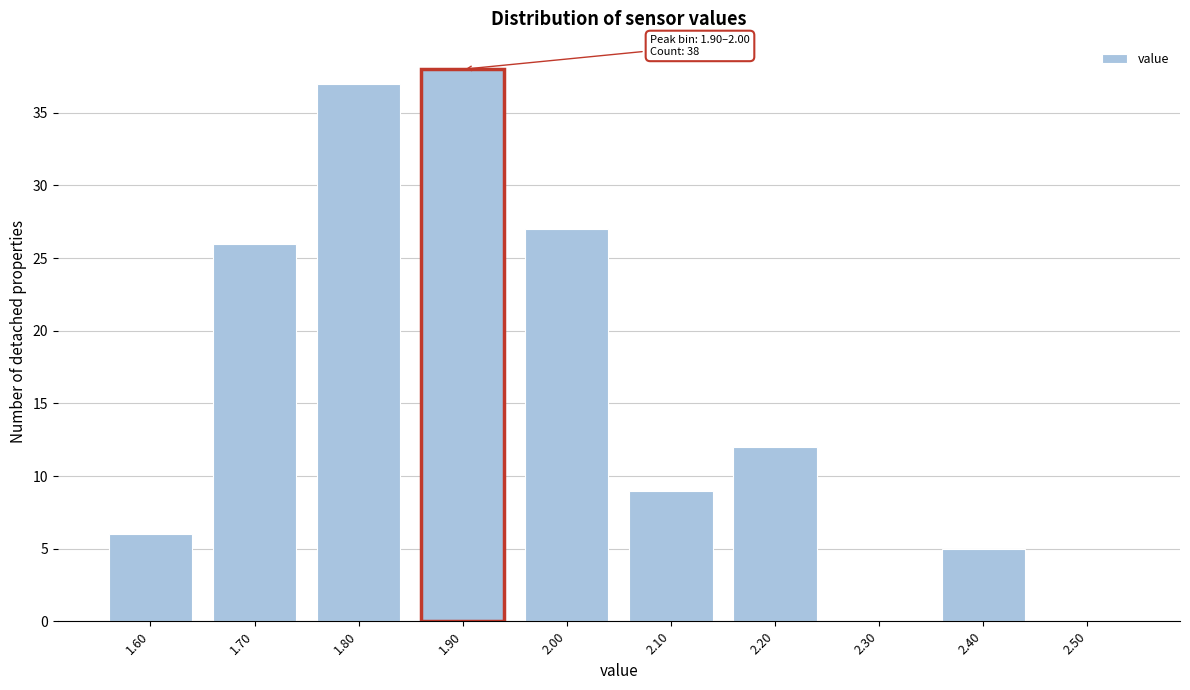

Reading left to right, extract all data points from this chart.

1.60=6	1.70=26	1.80=37	1.90=38	2.00=27	2.10=9	2.20=12	2.30=0	2.40=5	2.50=0